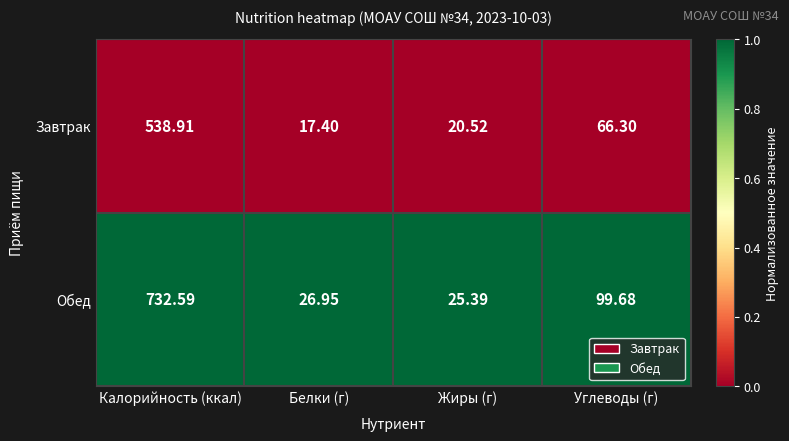

List the series in order of their overall mean, highest first.

Обед, Завтрак